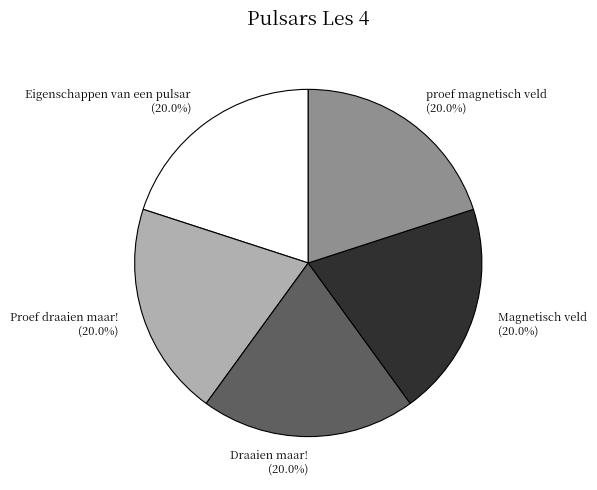

How many segments does this pie chart have?

5